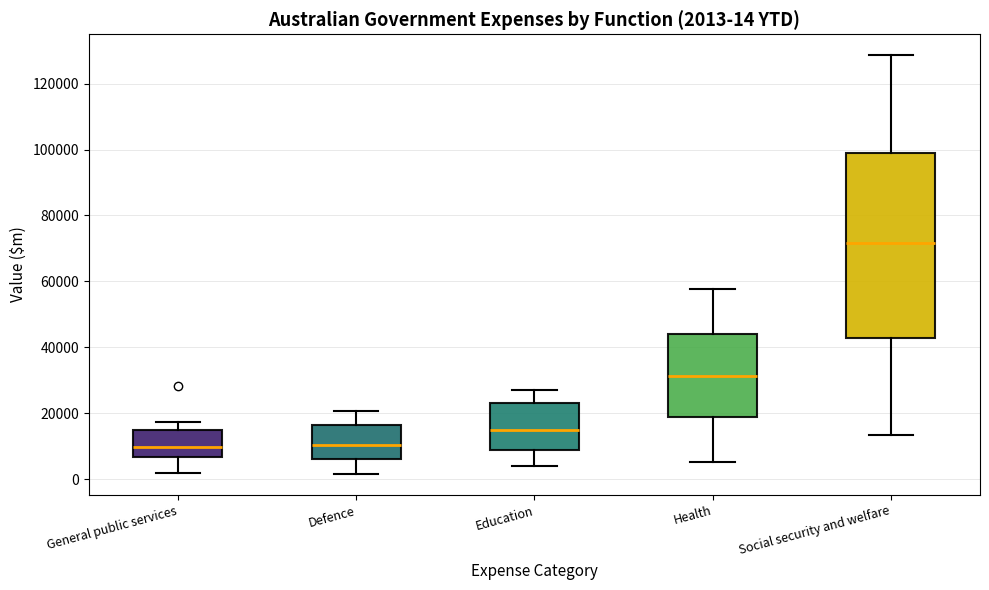

Which box is the tallest, from its lower edge to its upper edge?

Social security and welfare